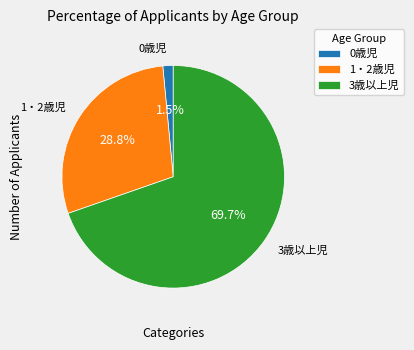

True or false: 1・2歳児 accounts for 29% of the total.

True